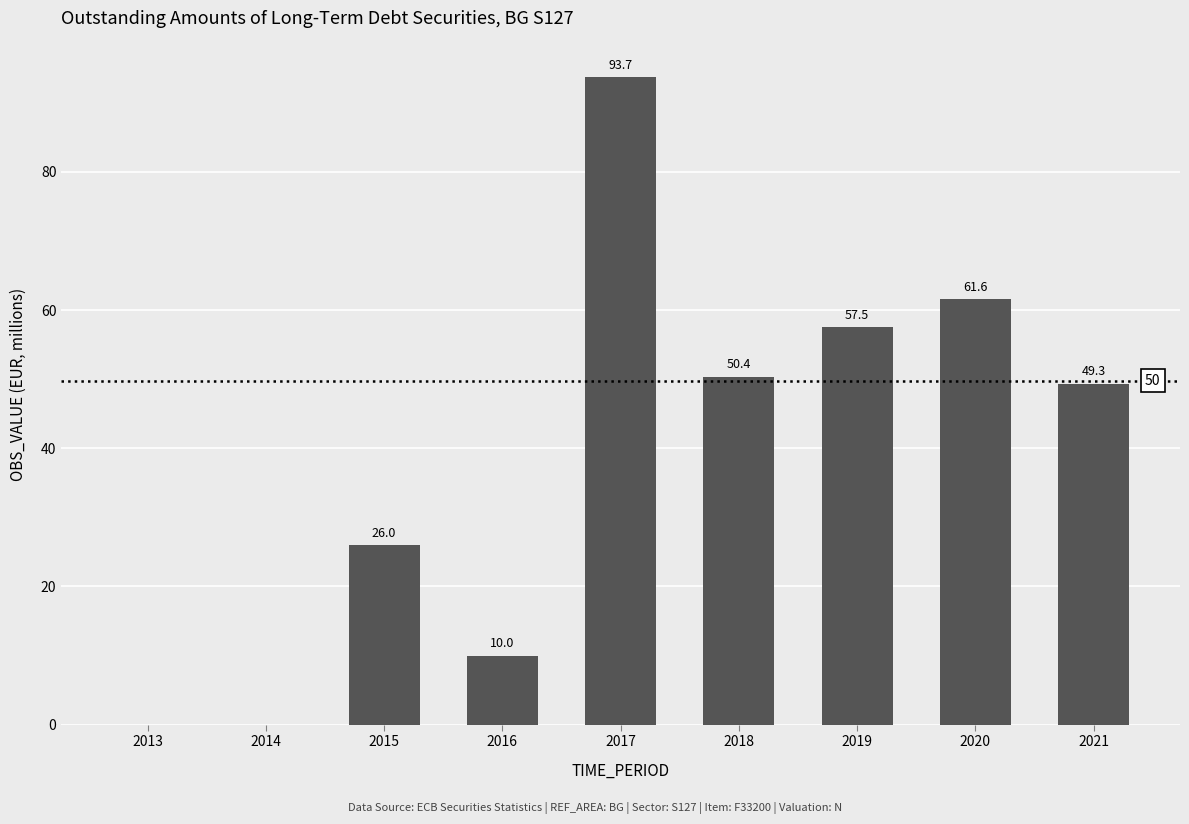

At which label does the data first exceed 49?

2017